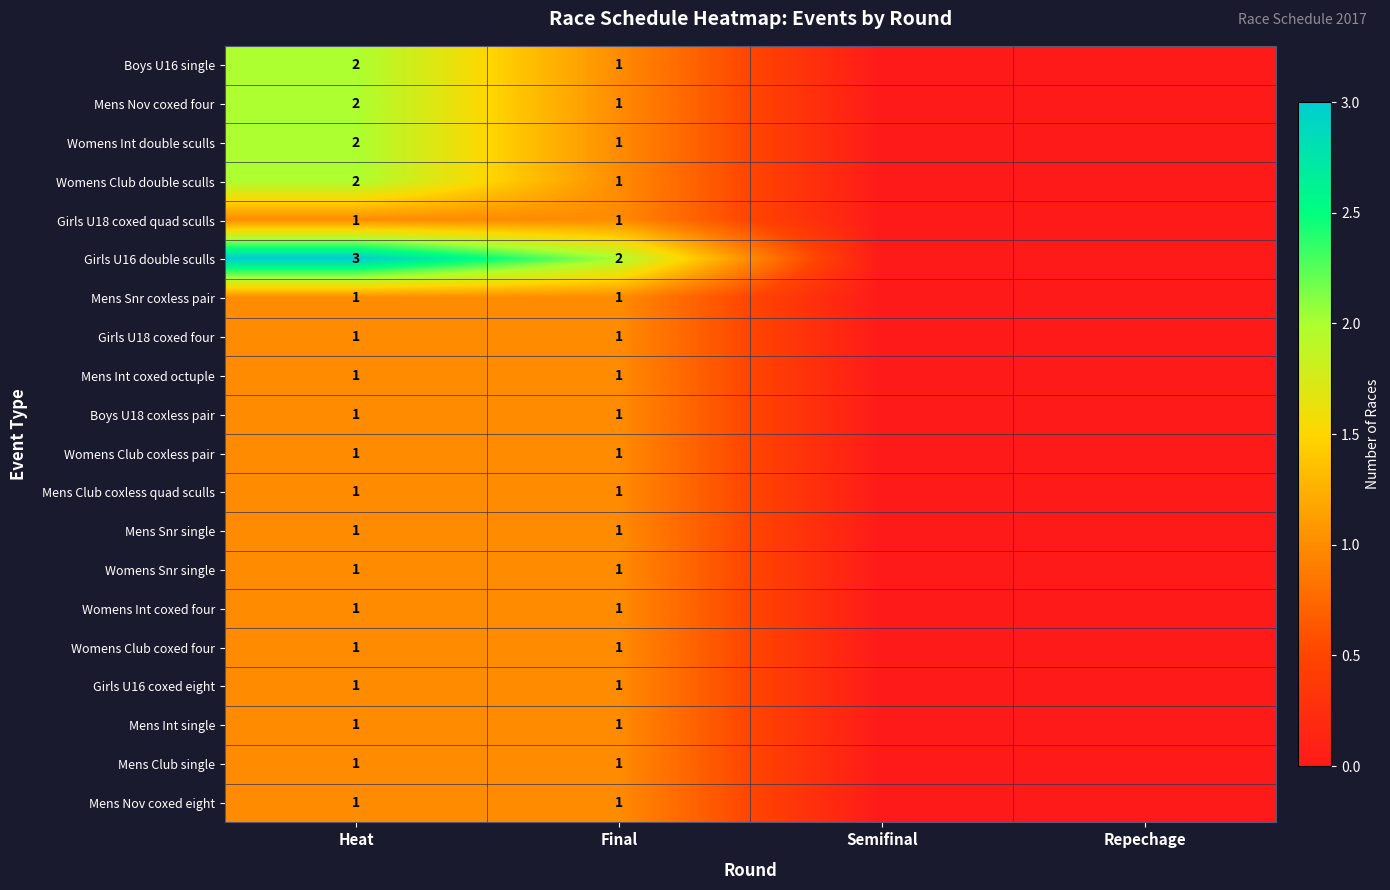

Which has a higher value, Repechage or Final?

Final